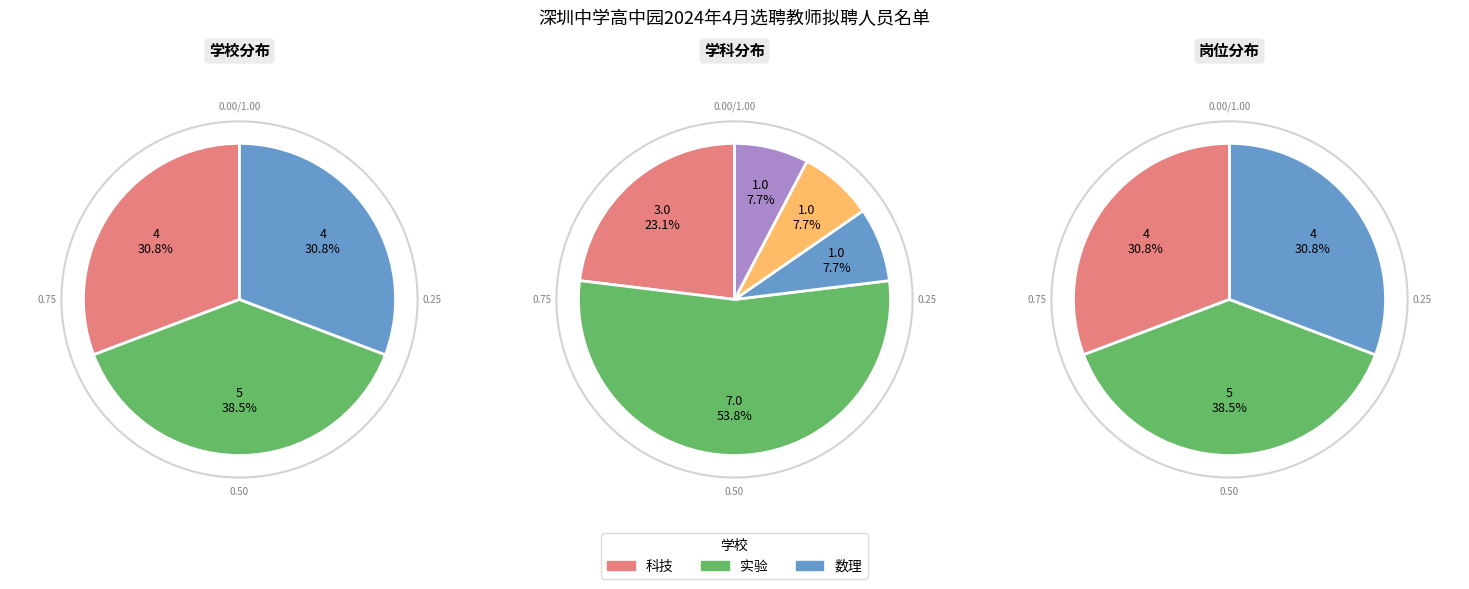

True or false: 实验 accounts for 47% of the total.

False